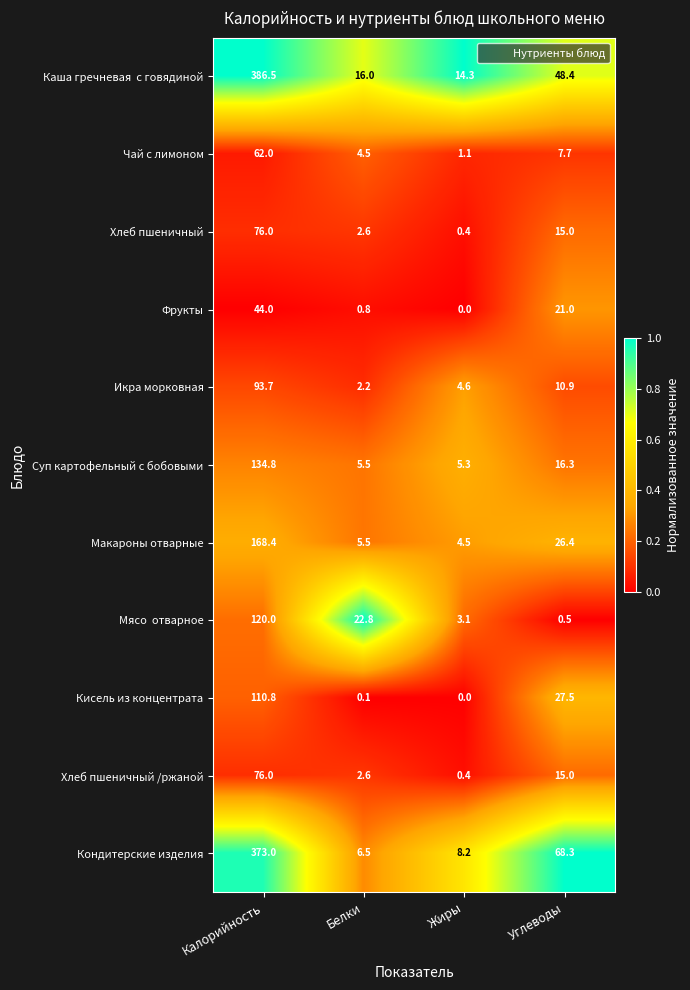

Where does the Кондитерские изделия series first go above 68?

Калорийность